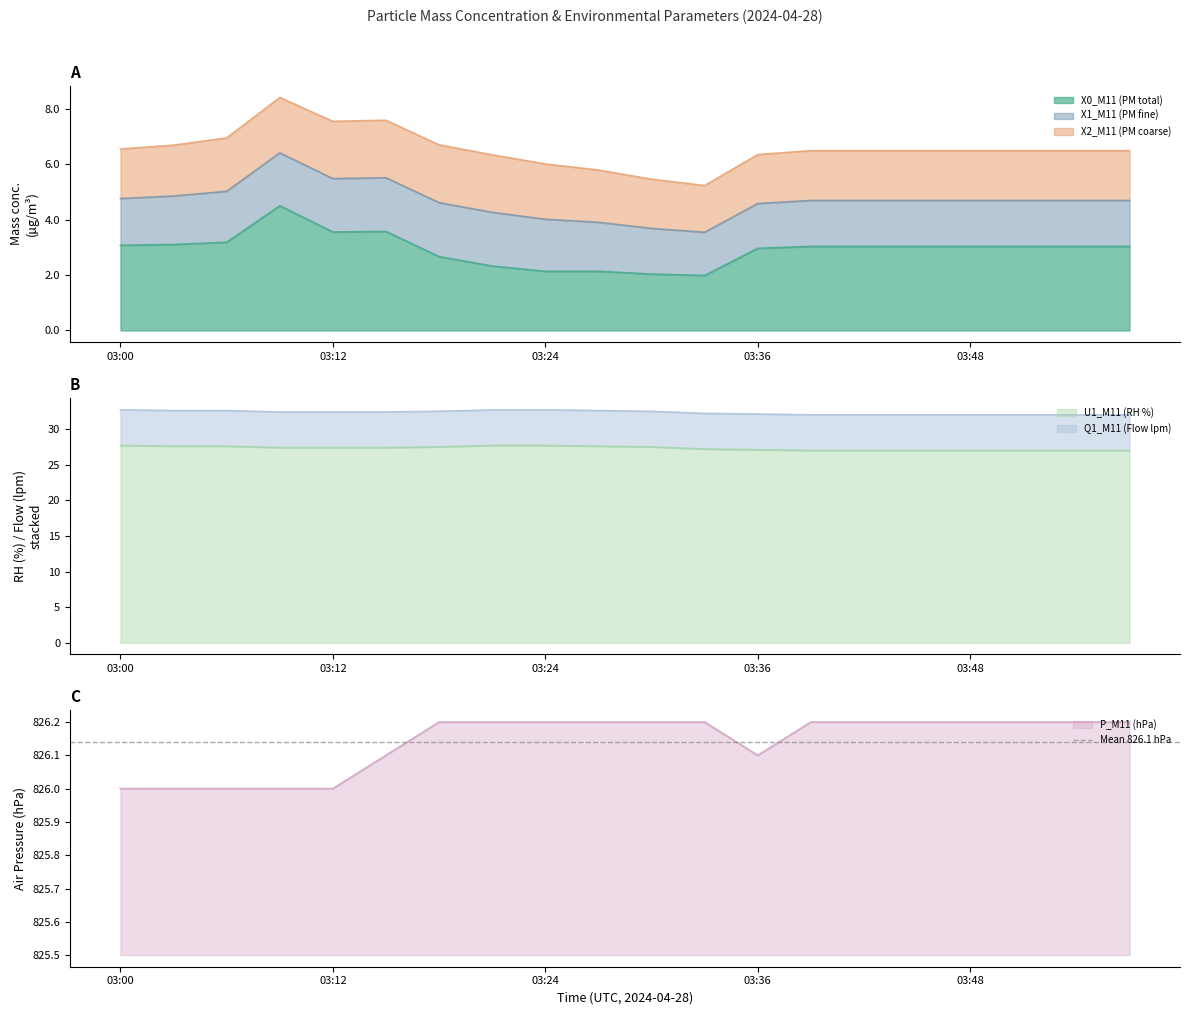

What is the difference between the highest and lowest values at 03:21?

823.9